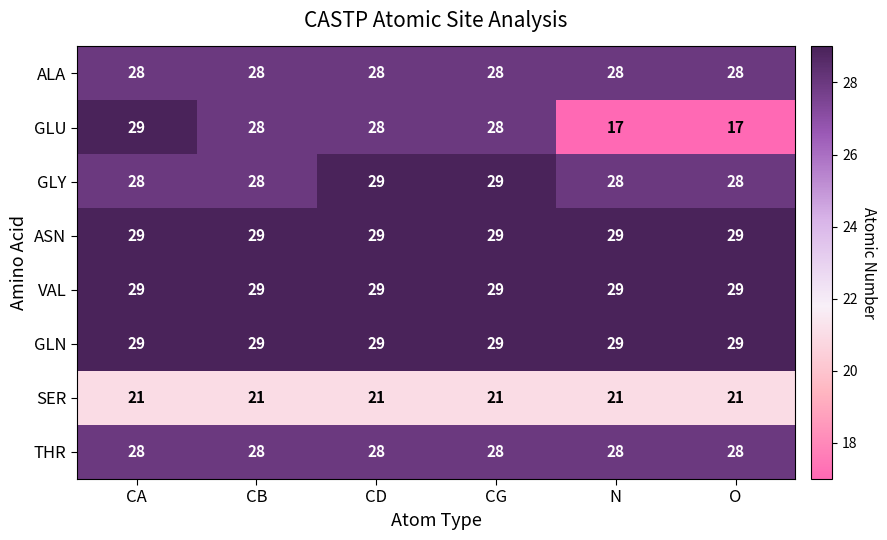

Which series has the widest spread of values?

GLU